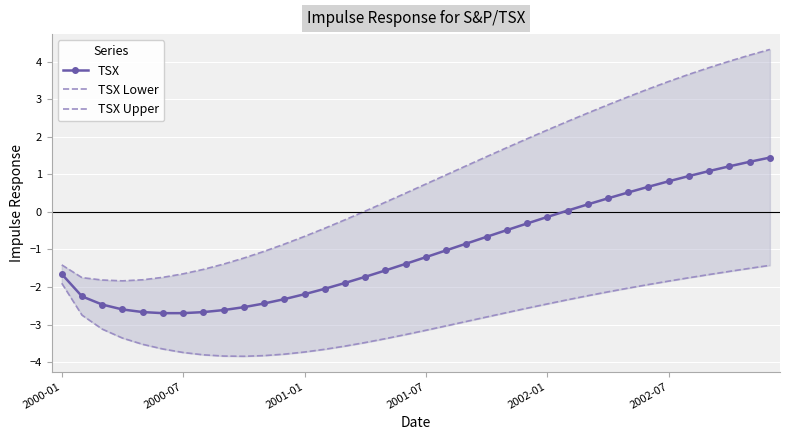

True or false: TSX Lower and TSX intersect in this chart.

False